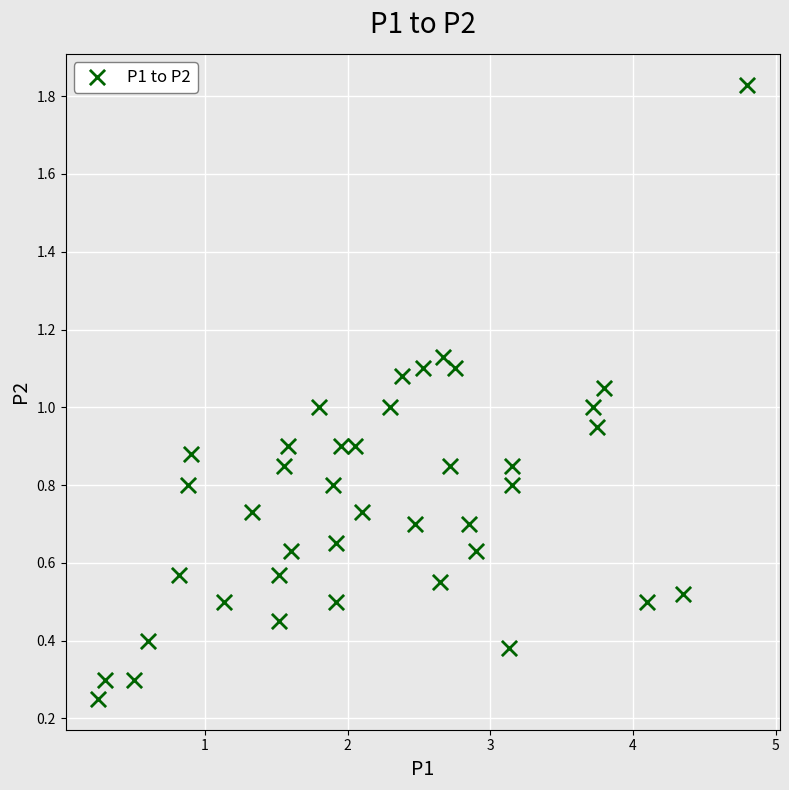

What is the range of X values (max minus min)?

4.5